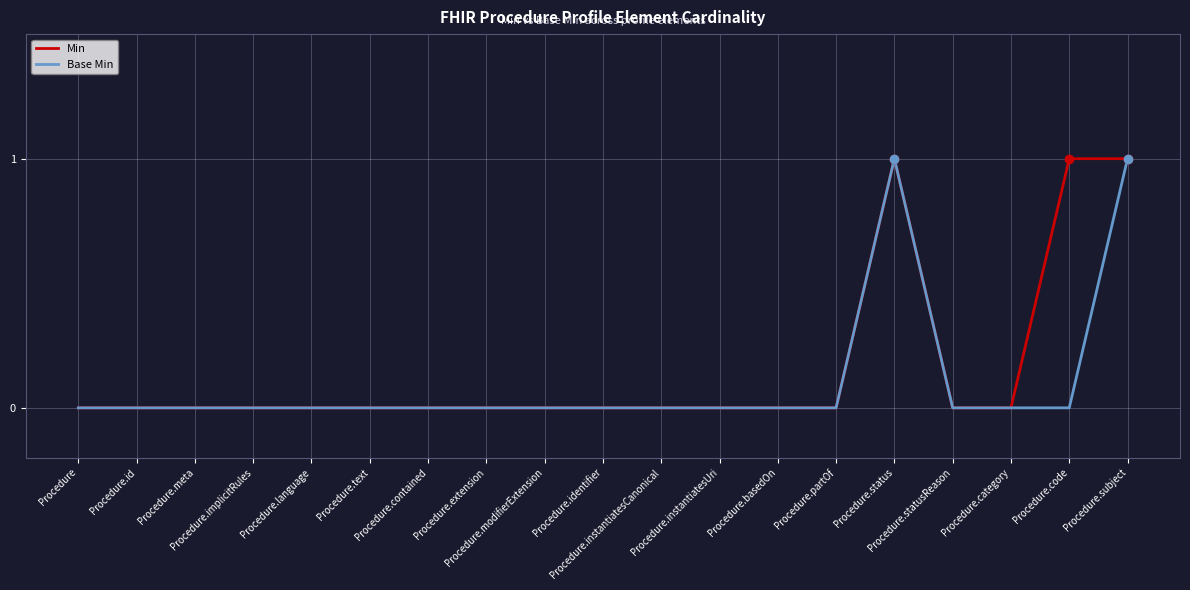

What is the sum of all Min values?

3